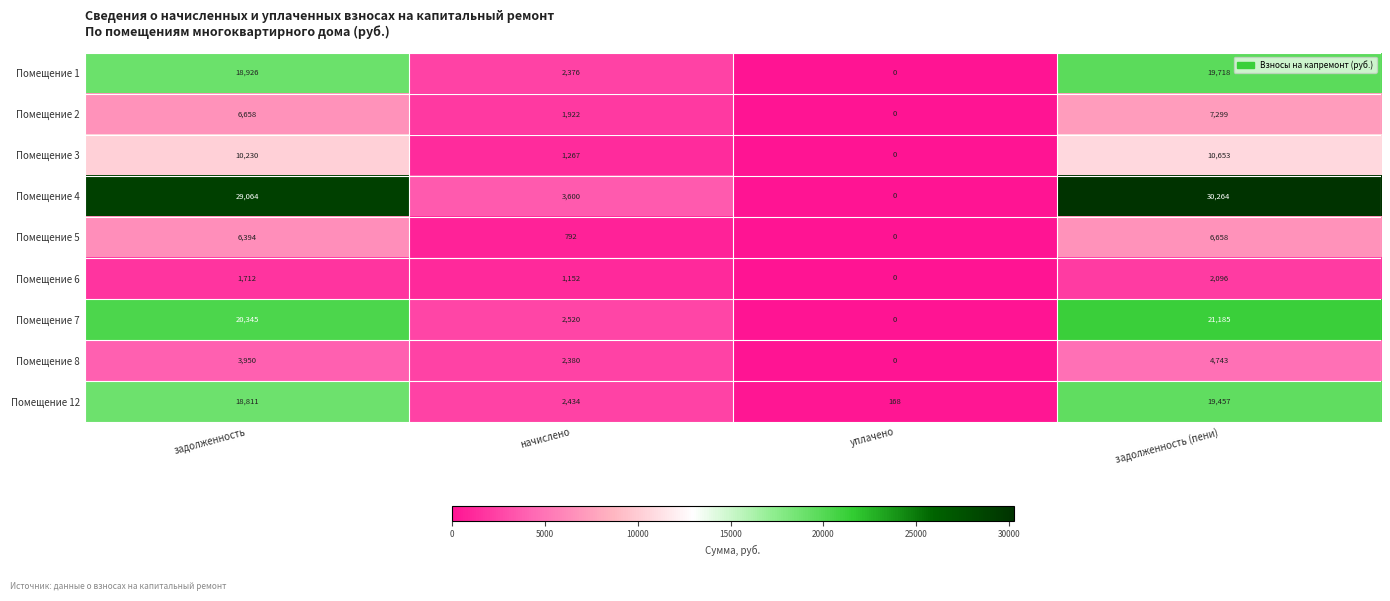

Rank the categories by Помещение 3 value from highest to lowest.

задолженность (пени), задолженность, начислено, уплачено